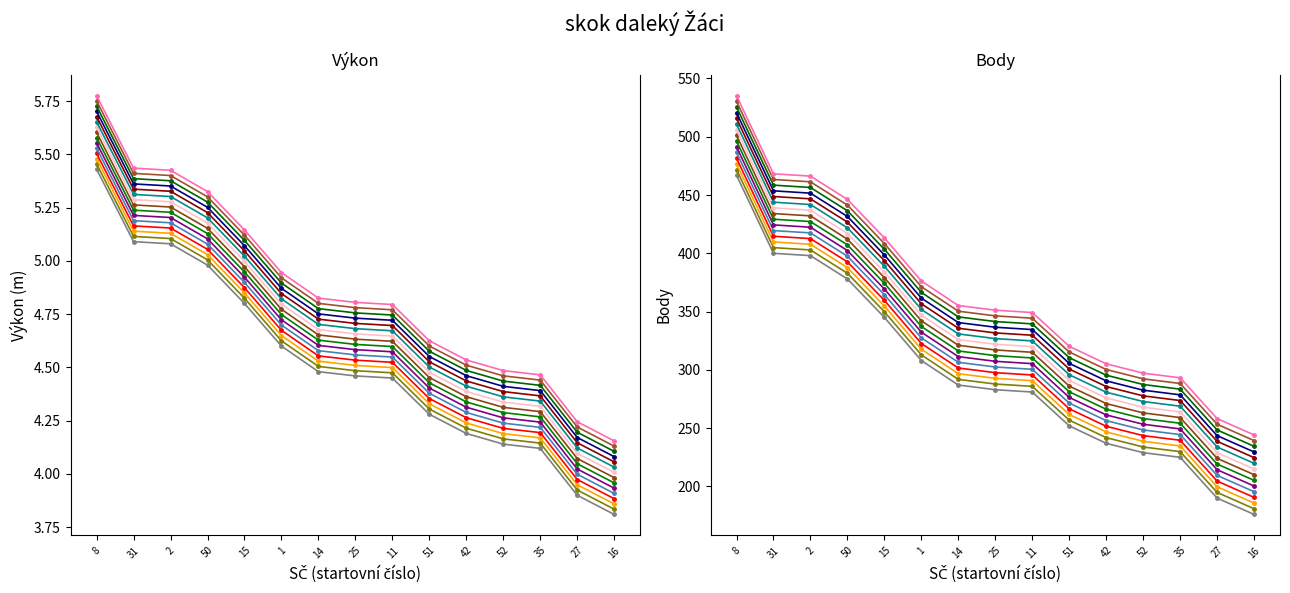

True or false: Body and Výkon intersect in this chart.

False